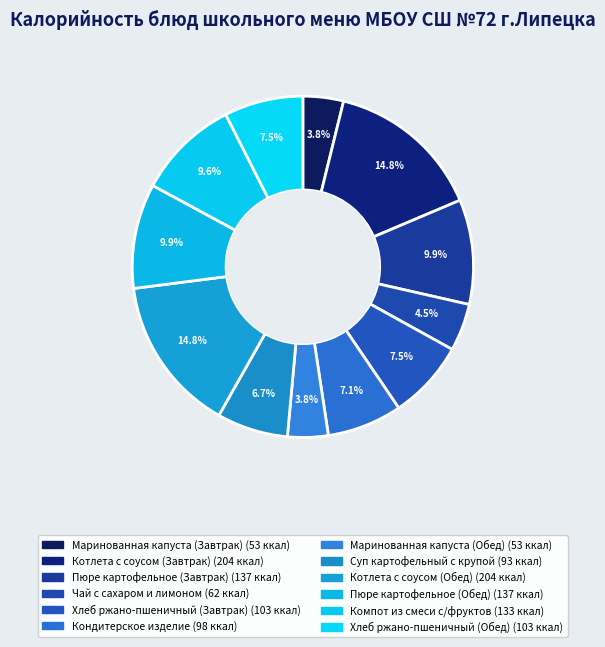

How many segments does this pie chart have?

12